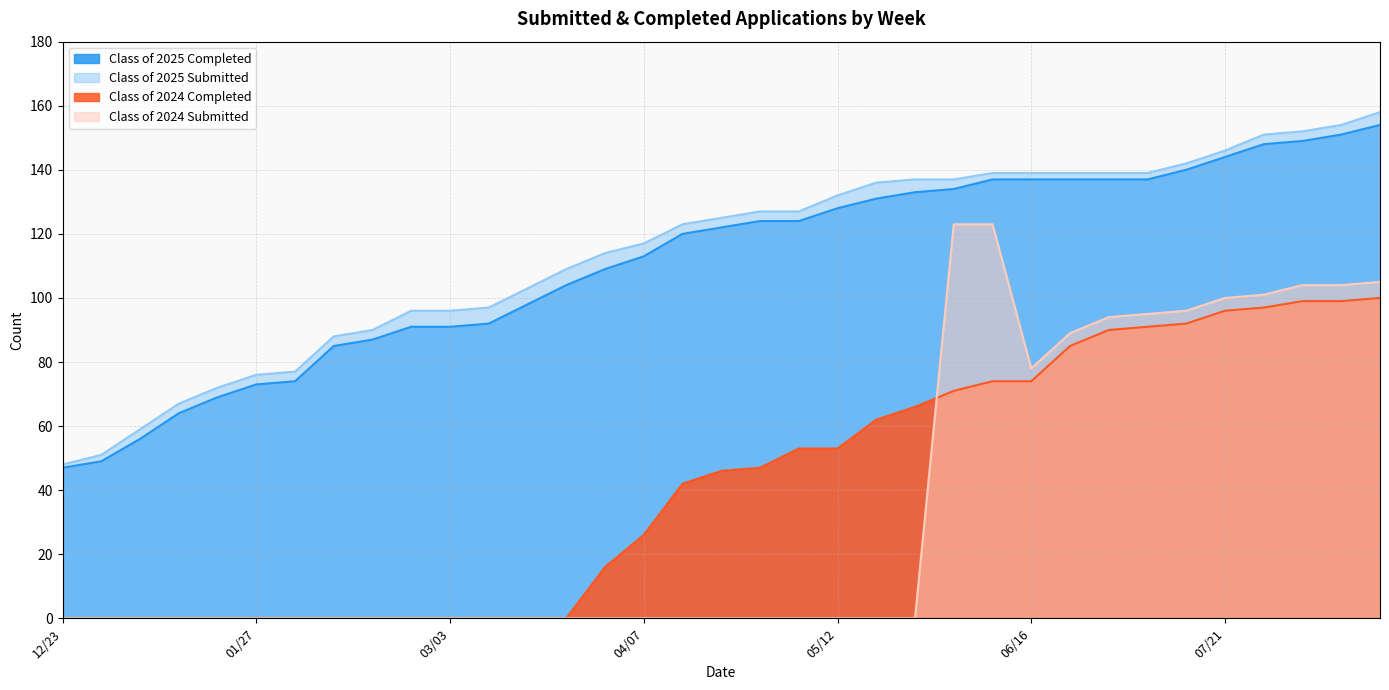

The value of Class of 2025 Submitted at 01/27 is 128. True or false?

False